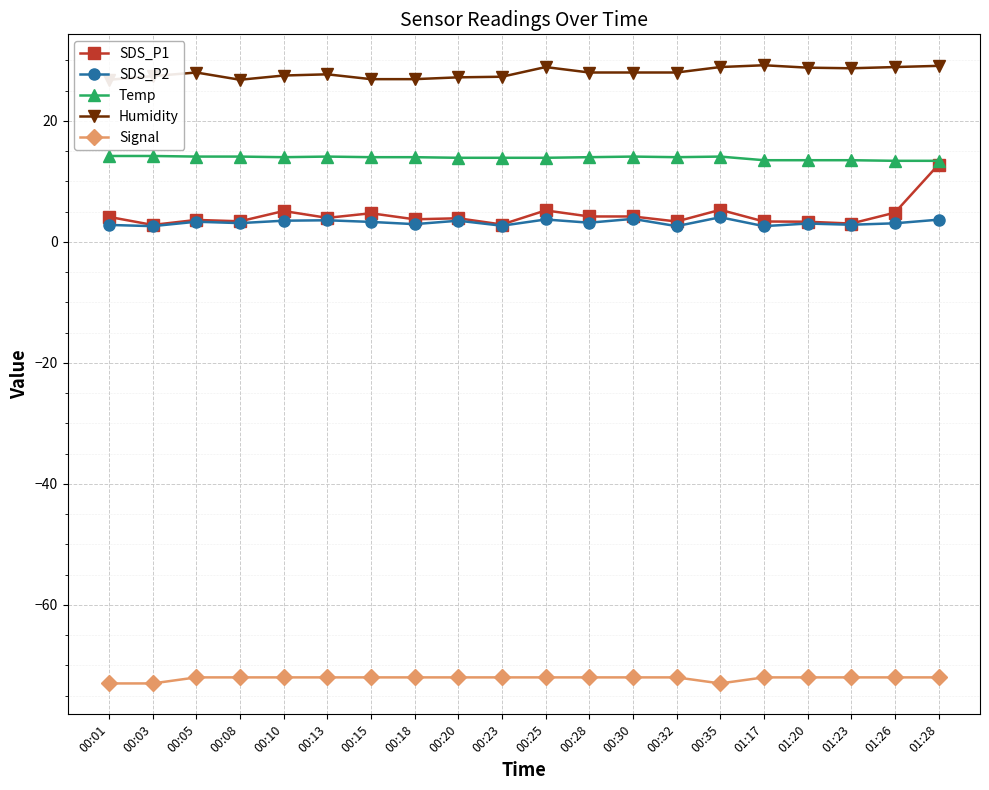

Is this an area chart (filled region under the line)?

No